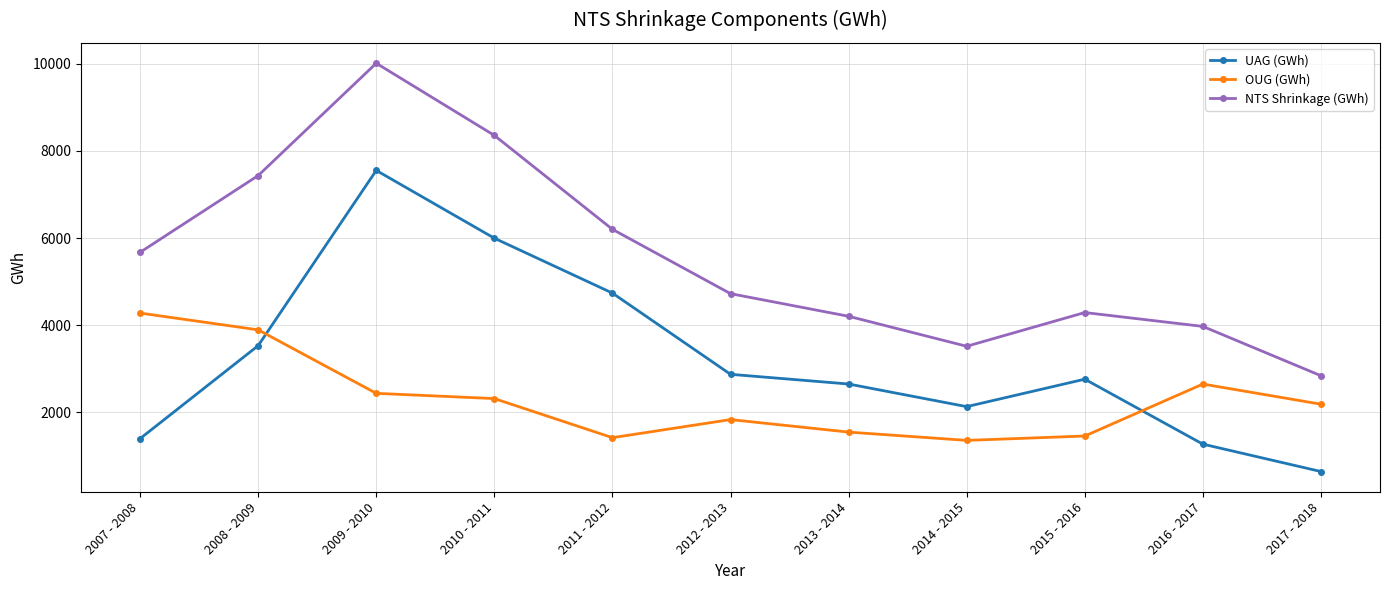

True or false: OUG (GWh) has more than 0 points higher than both neighbors.

True